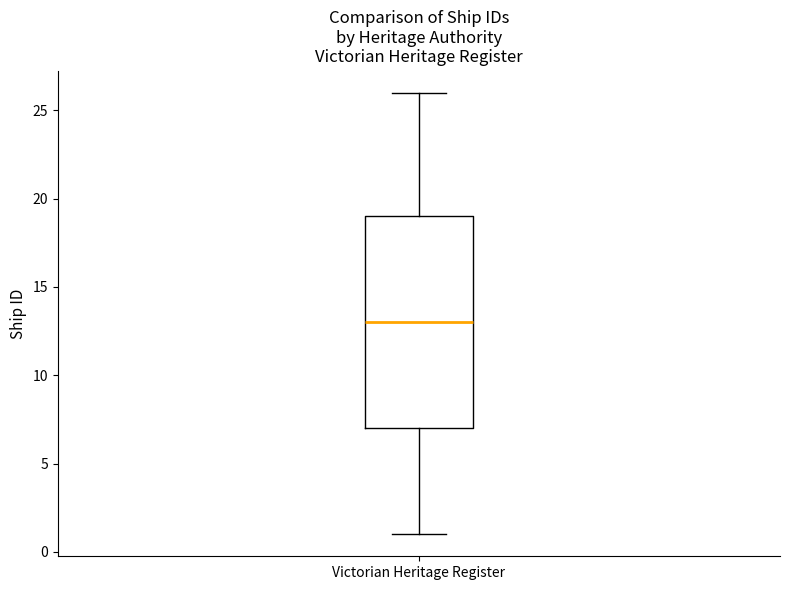

Where does the upper whisker of the box for Victorian Heritage Register end on the y-axis? The values are not printed on the chart, so give them approximately, as read against the axis.

26